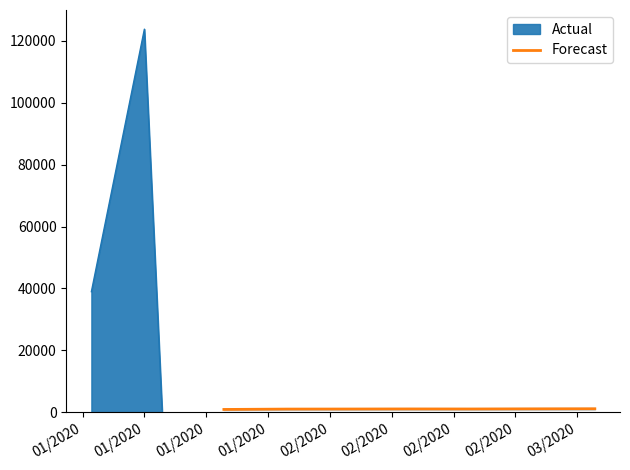

What is the smallest value displayed?

871.2